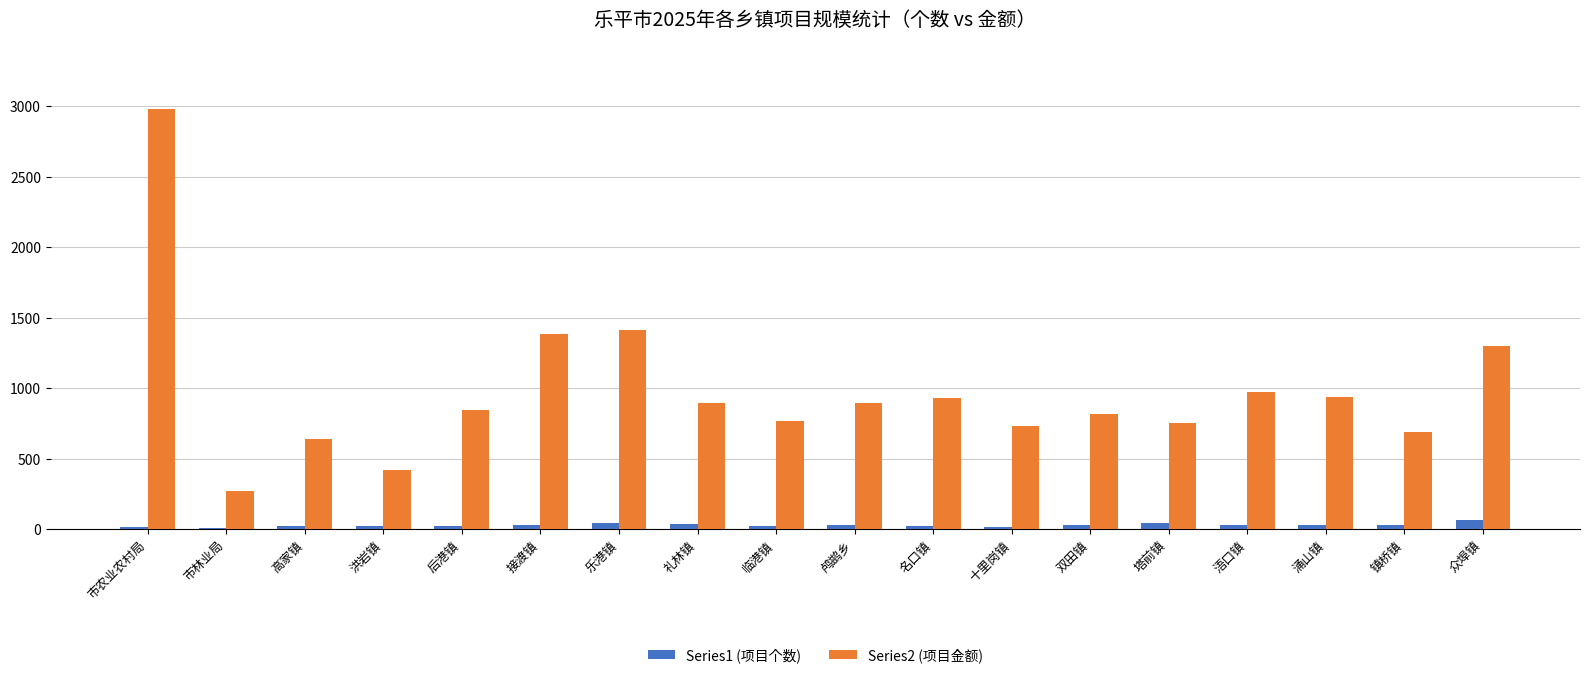

At which category is the sum across all series the highest?

市农业农村局